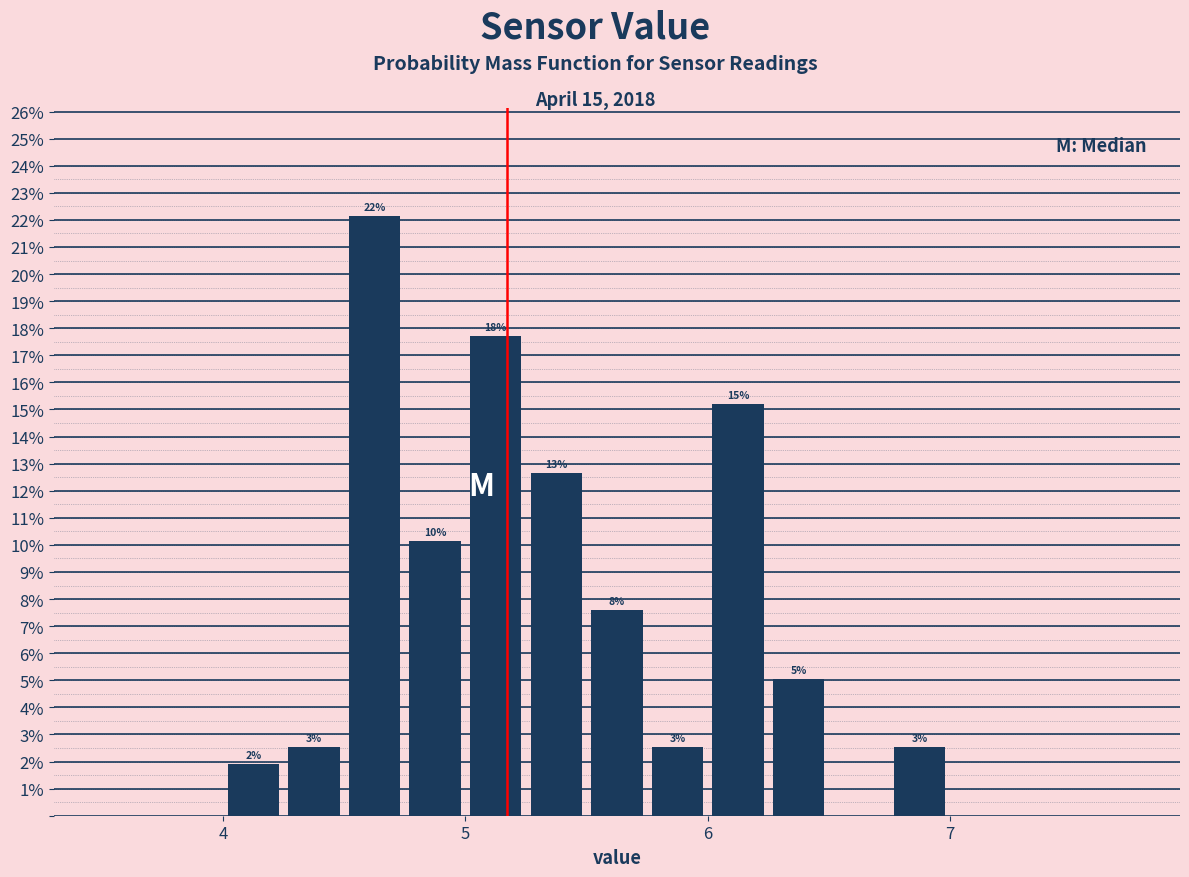

Read against the x-axis, roughly where is the centre of the tallest bar?

4.6